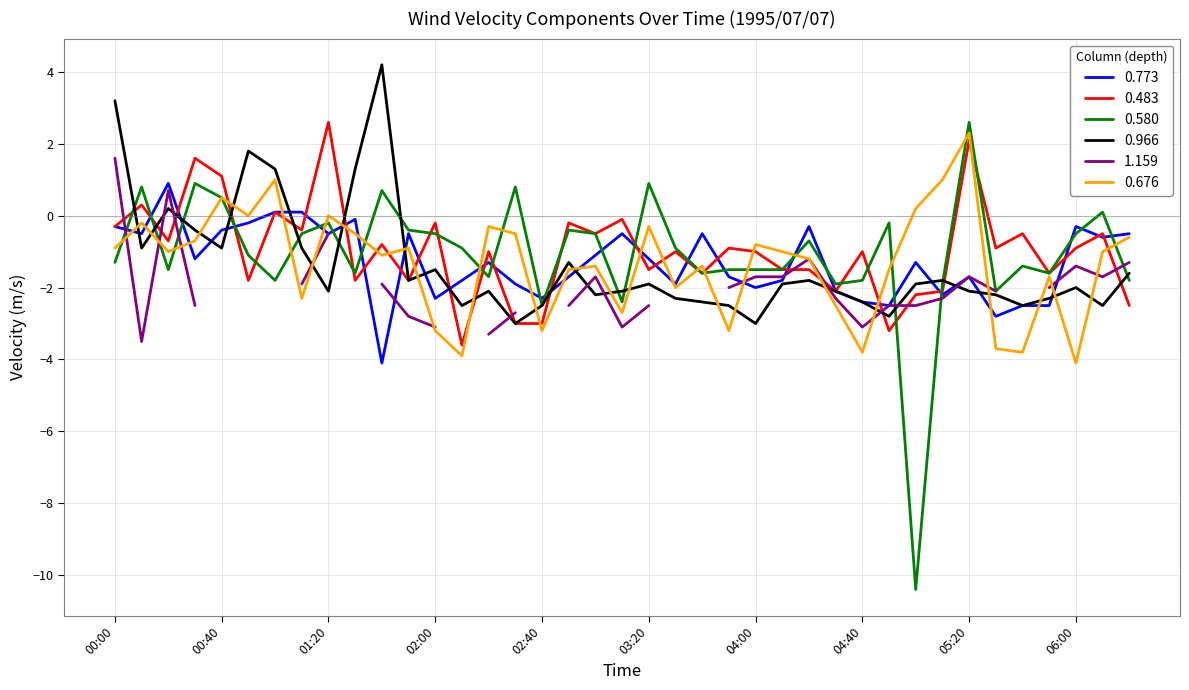

After their last crossing, which series has the higher values: 0.676 or 0.966?

0.676